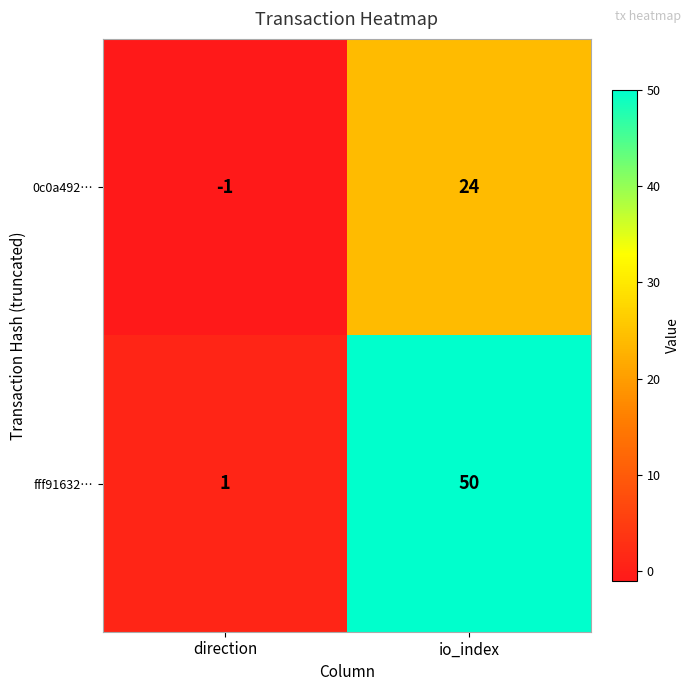

Rank the series at direction from lowest to highest value.

0c0a492…, fff91632…